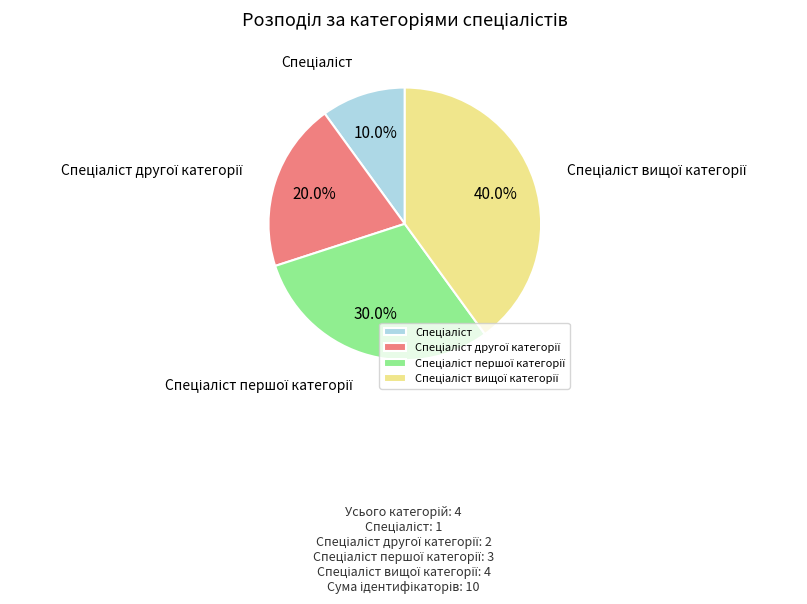

Is there a majority slice in this chart?

No